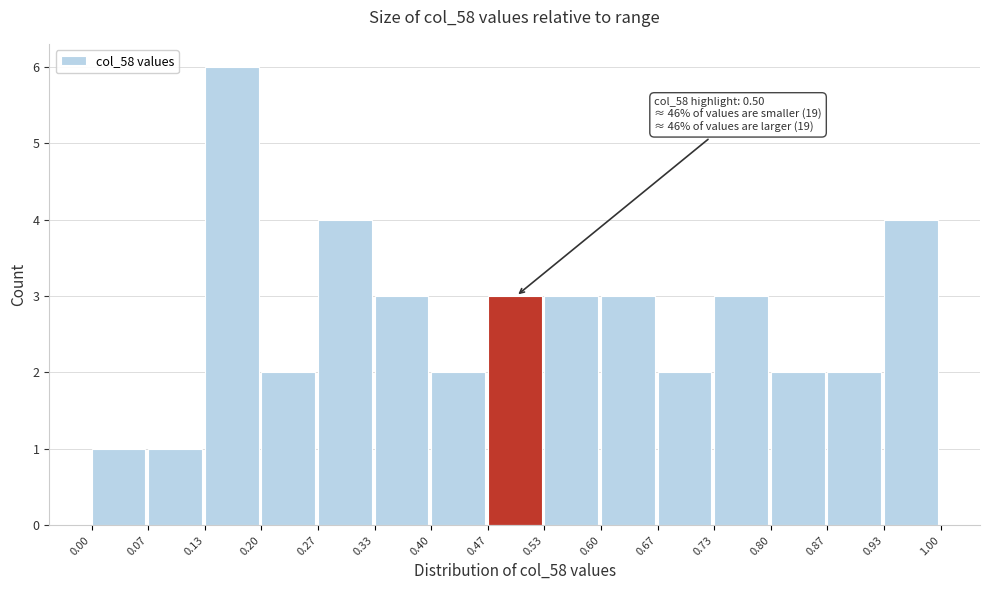

Which range on the x-axis has the tallest bar?

0.13 to 0.20